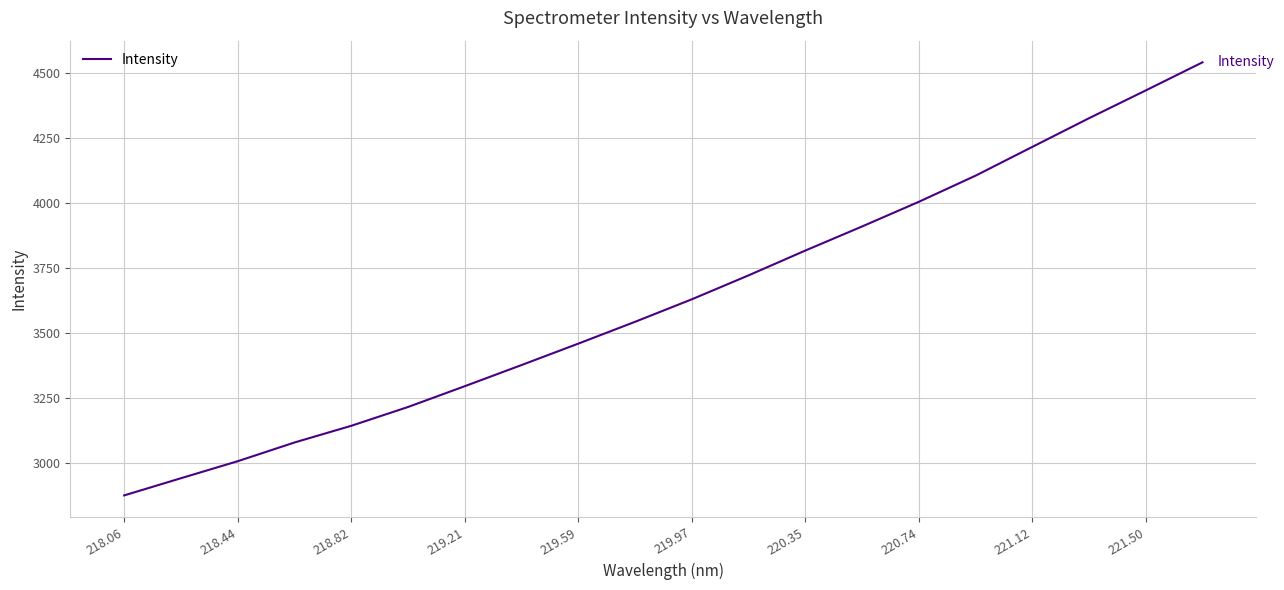

What is the difference between the maximum and minimum values?

1665.6